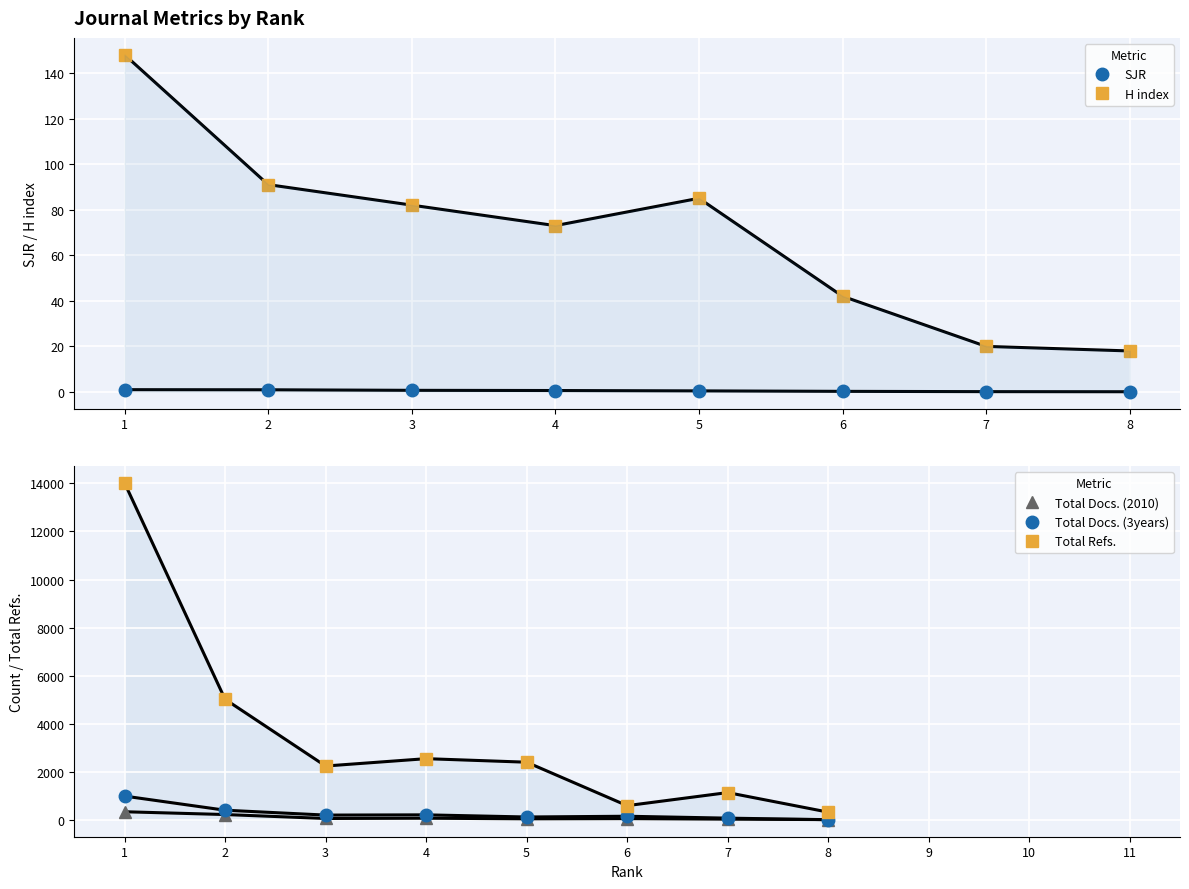

True or false: Total Docs. (2010) has more than 2 interior local peaks.

False